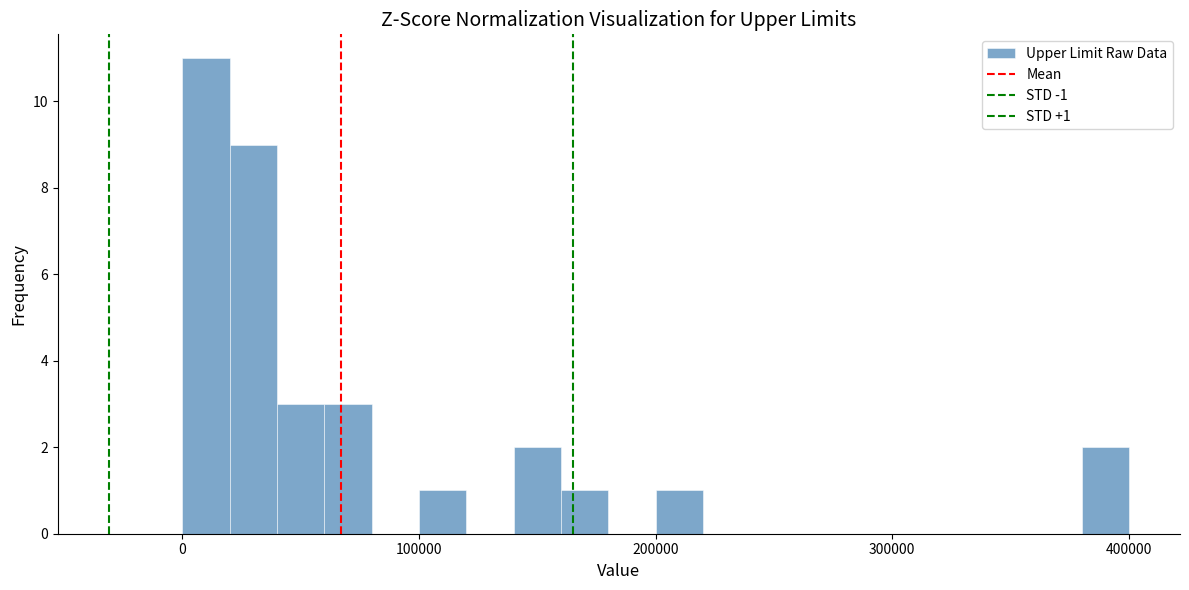

Around what value on the x-axis is the tallest bar? Give the approximate position of its centre, as read against the axis.

10000